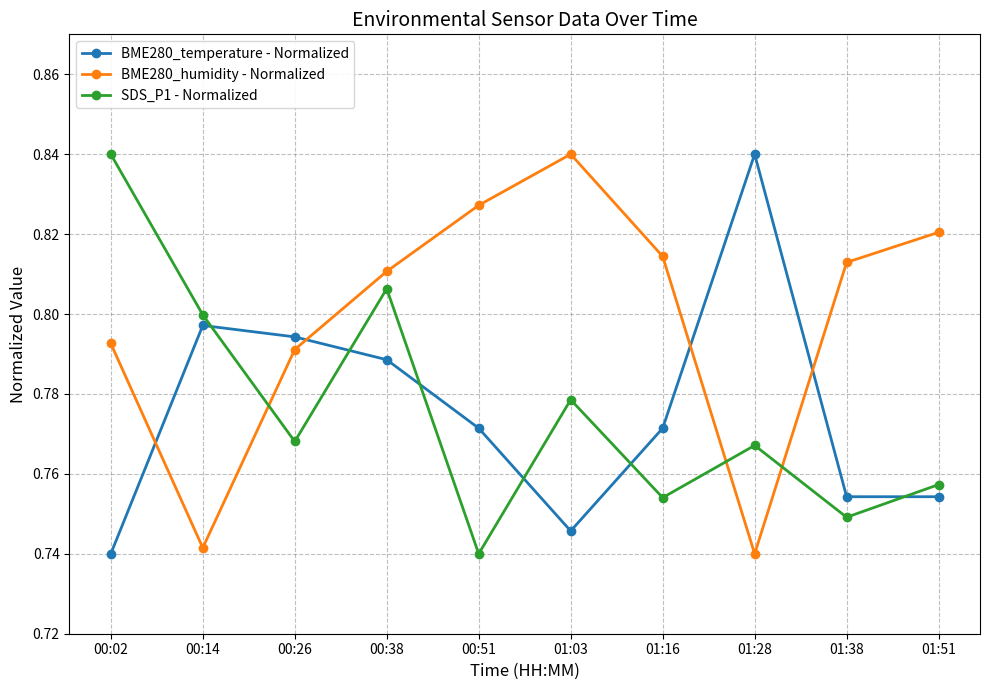

Where is the first local maximum for SDS_P1 - Normalized?

00:38